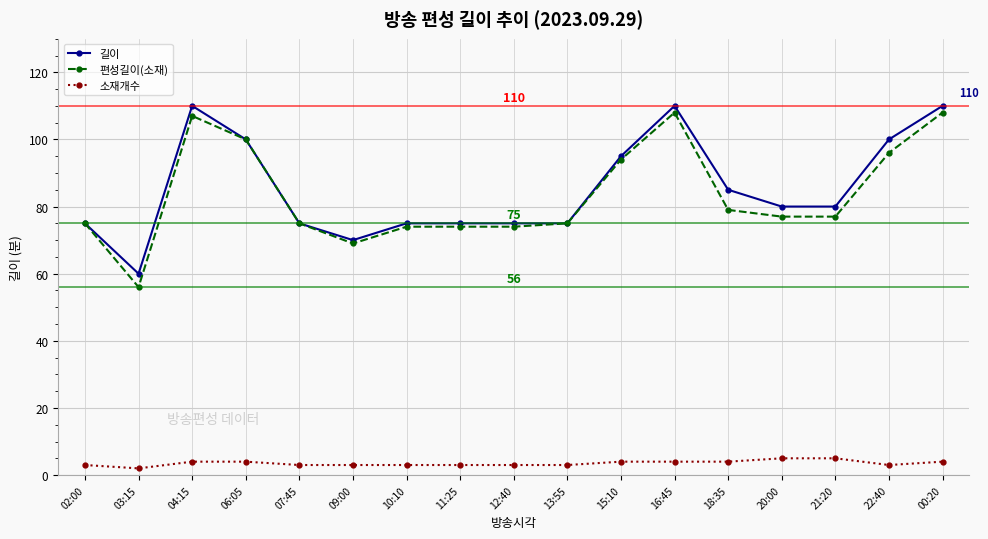

List the series in order of their peak value, lowest first.

소재개수, 편성길이(소재), 길이